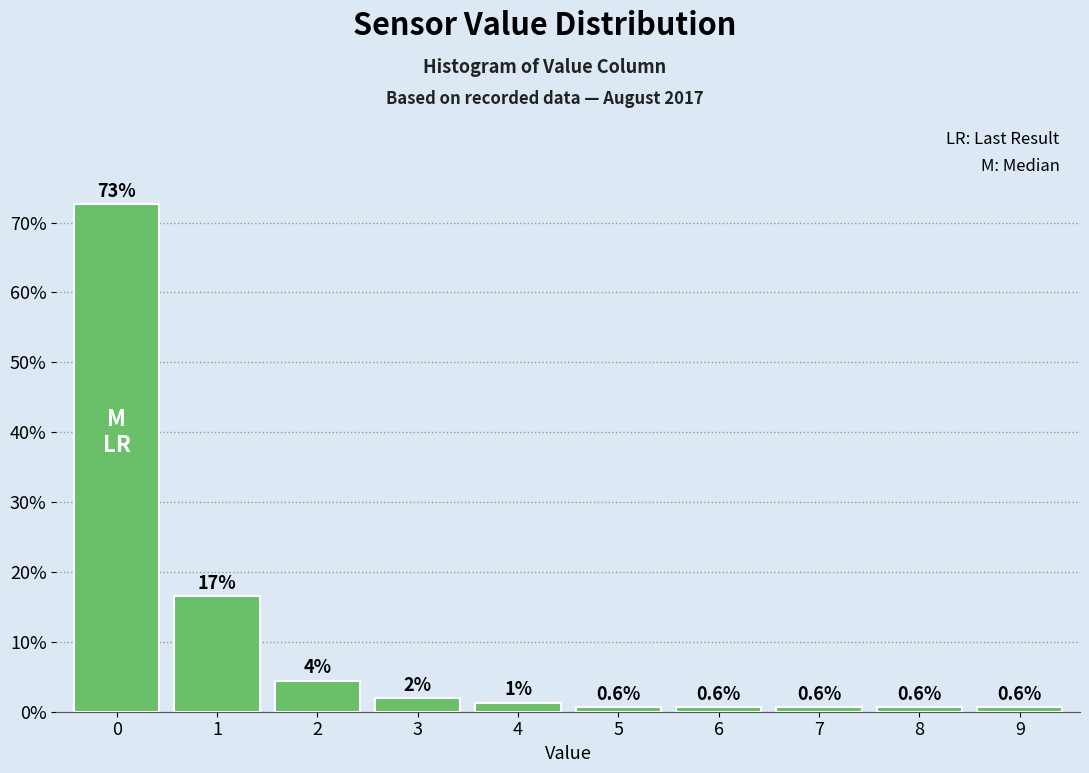

What is the value of the 2nd bar from the left?

16.6